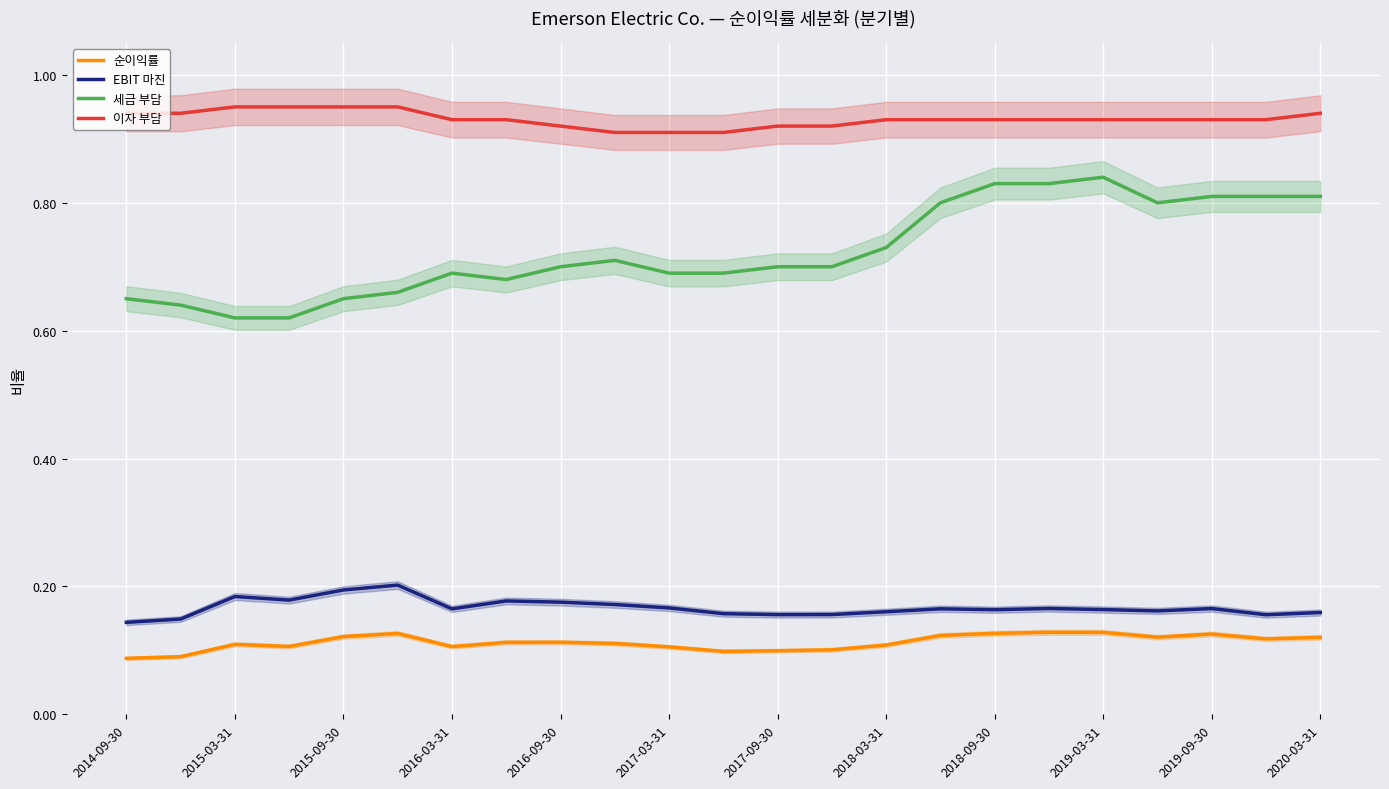

Is the value of 순이익률 at 2016-09-30 greater than the value of 이자 부담 at 2018-09-30?

No